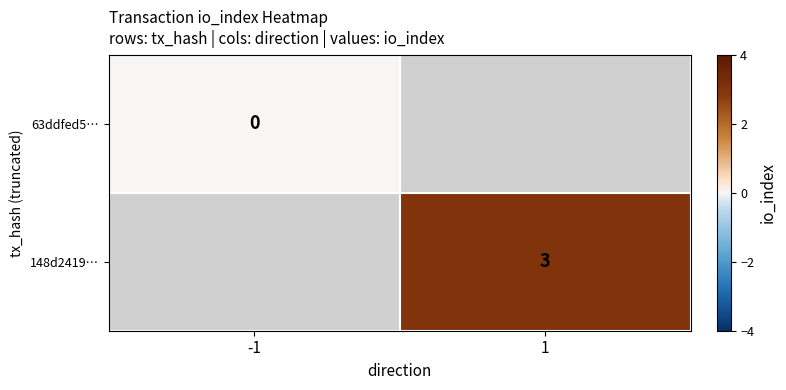

The value of 148d2419… at 1 is 3. True or false?

True